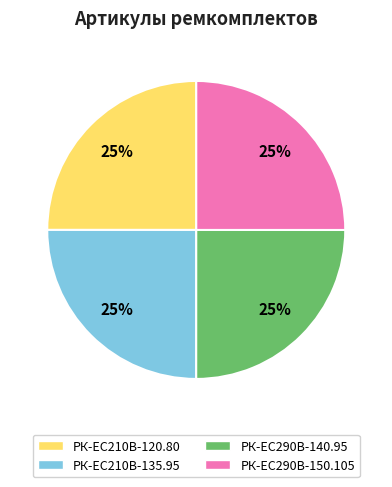

What is the ratio of the value at РК-EC210В-120.80 to the value at РК-ЕС290В-140.95?

1.0